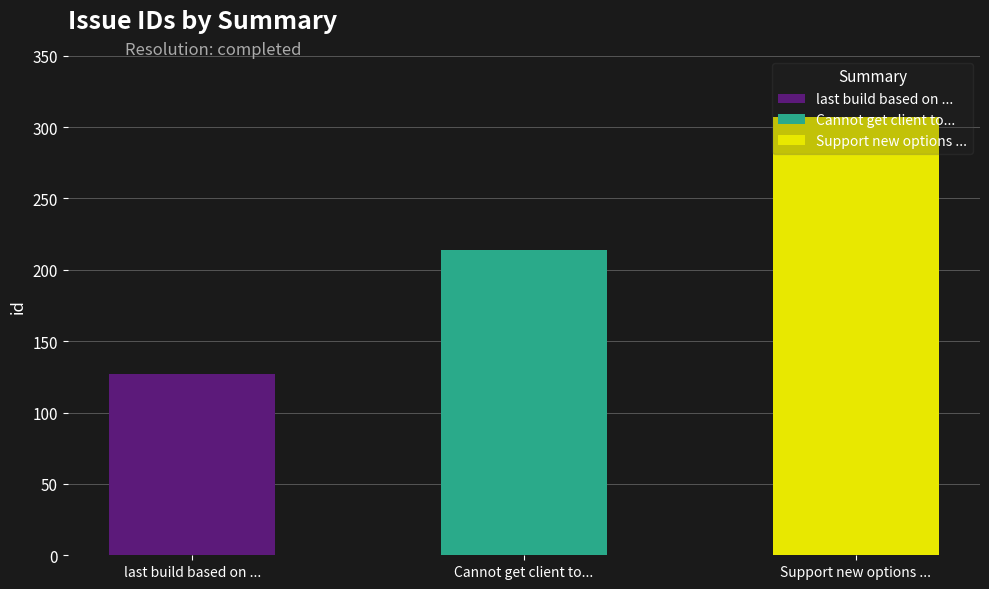

Which category has the lowest value across all series?

last build based on 3.0 tree